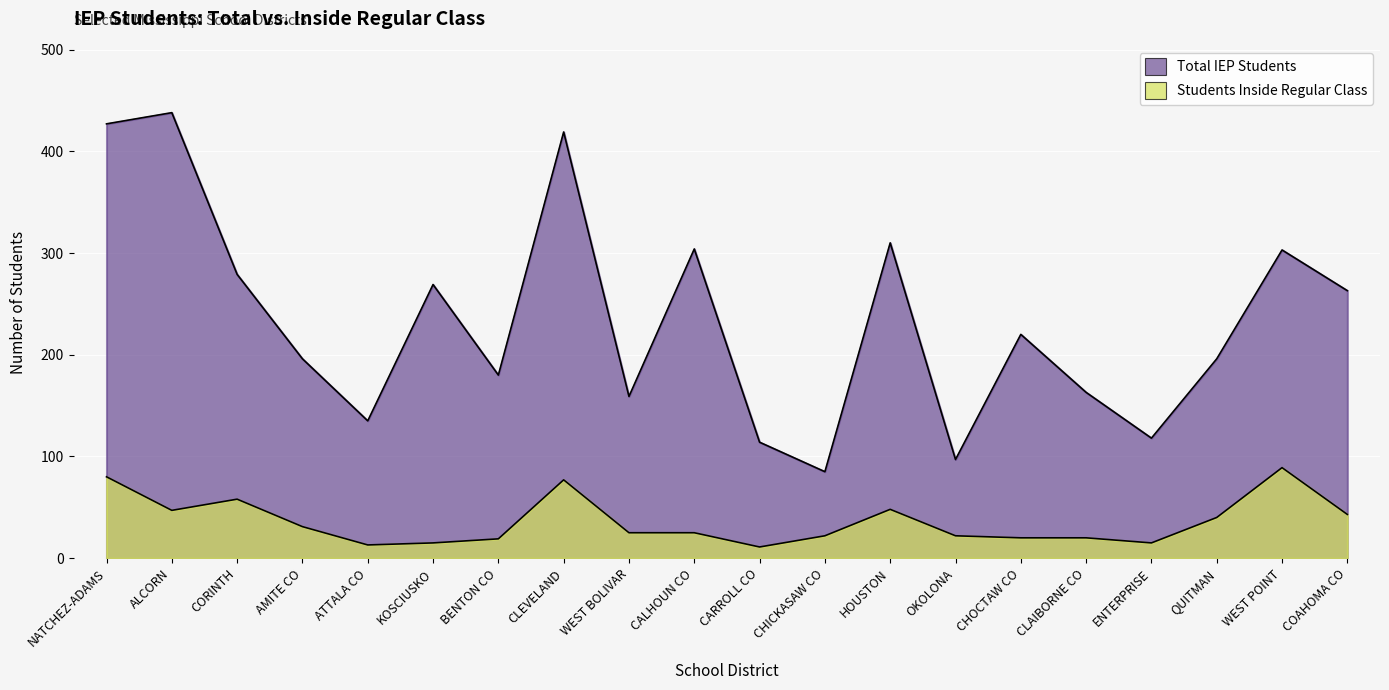

Which label corresponds to the largest value in the chart?

ALCORN